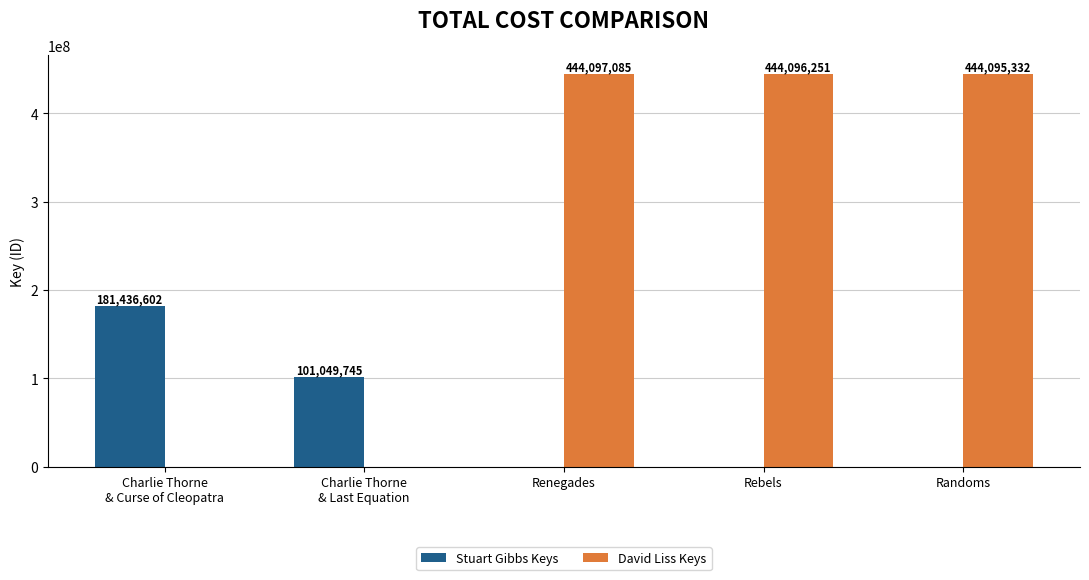

How many distinct data groups are displayed?

2